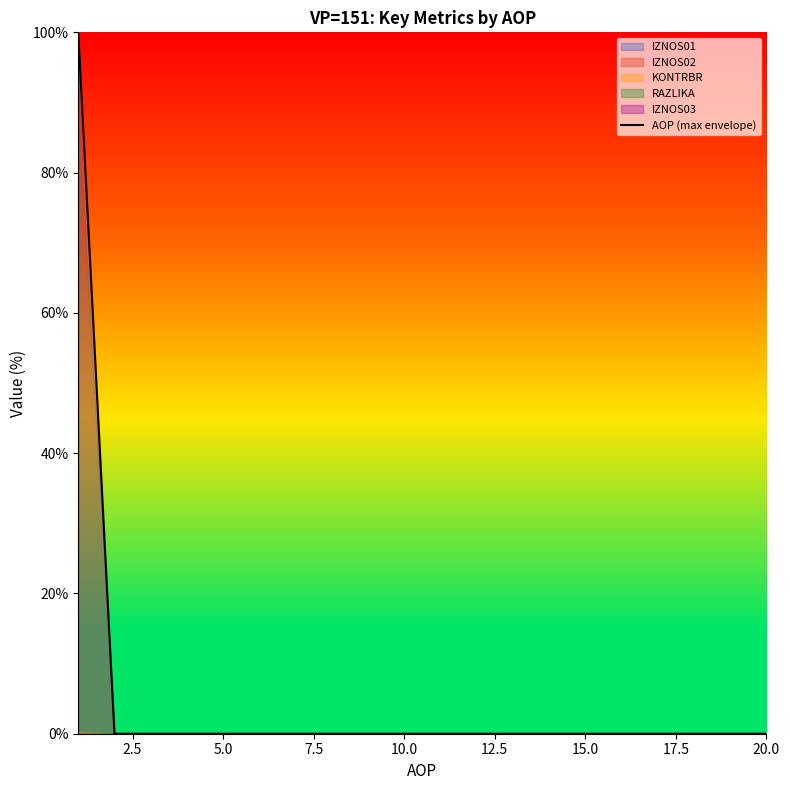

Count the number of values greater than 0.

1